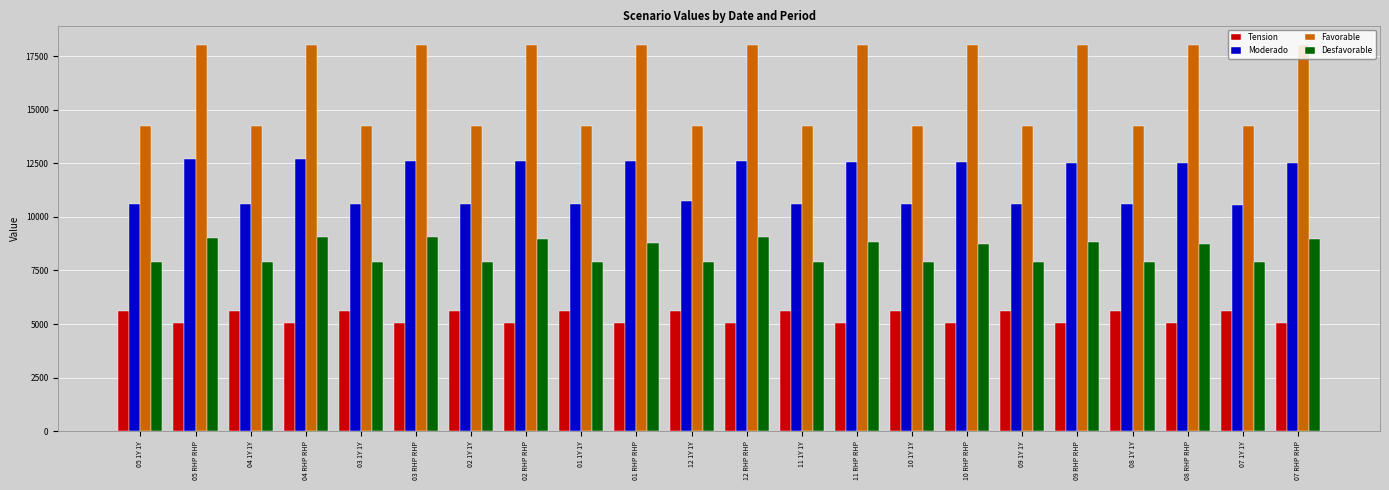

True or false: Moderado has a value of 10580 at 08 1Y 1Y.

True